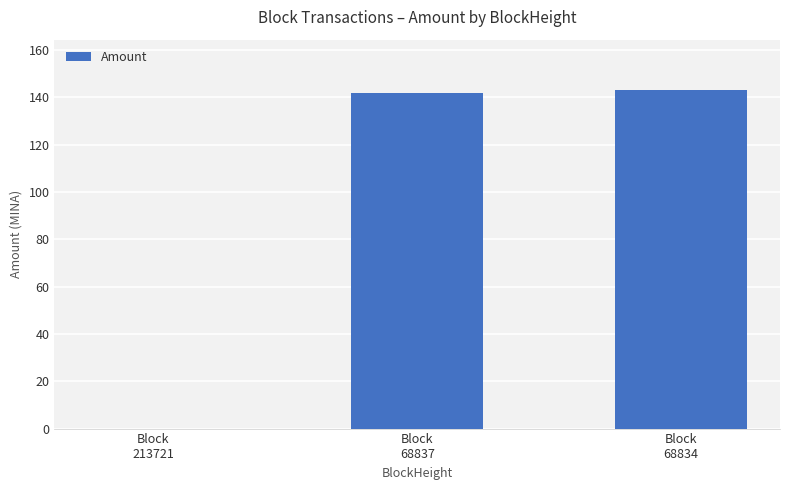

What is the sum of all values?

284.7